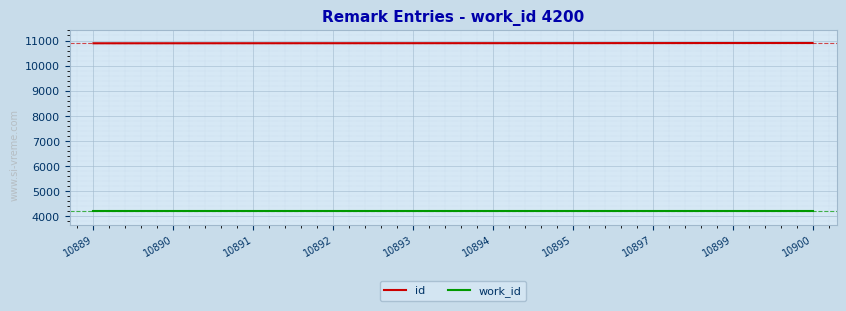

What is the difference between the second highest and second lowest values in the id series?

9